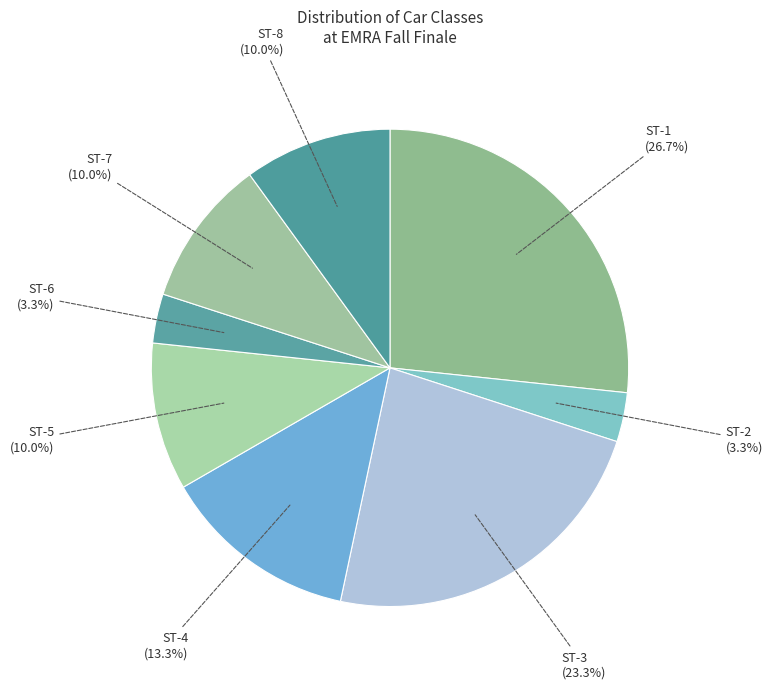

Does ST-5 represent more than half of the total?

No